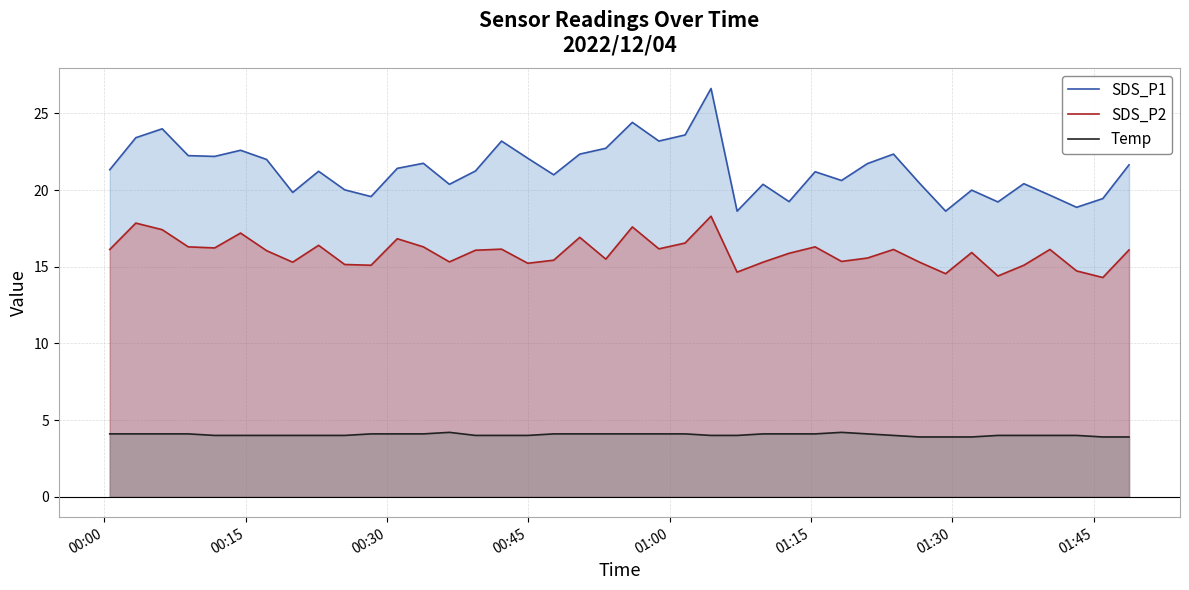

True or false: Temp and SDS_P2 intersect in this chart.

False